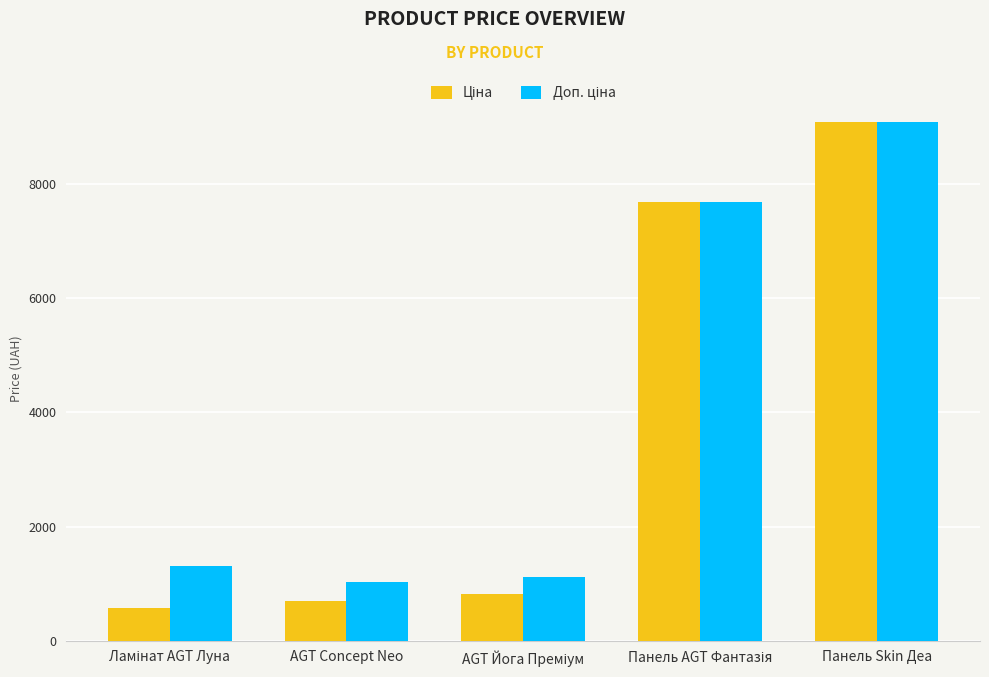

Which label corresponds to the largest value in the chart?

Панель Skin Деа